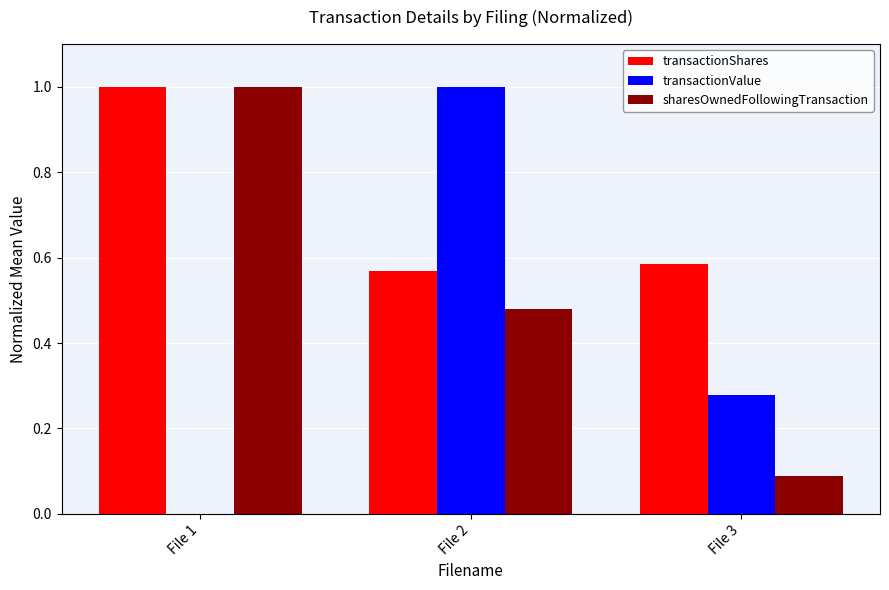

The value of sharesOwnedFollowingTransaction at File 2 is 0.2. True or false?

False